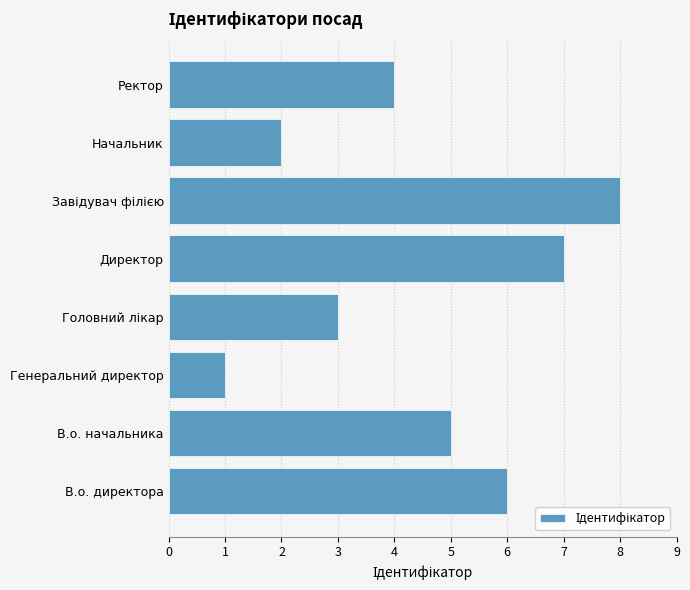

What is the sum of all values?

36